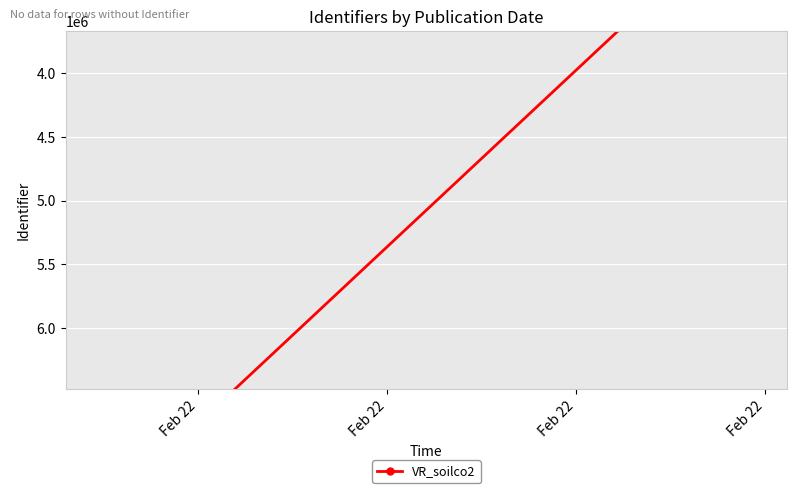

Count the number of categories in the chart.

2